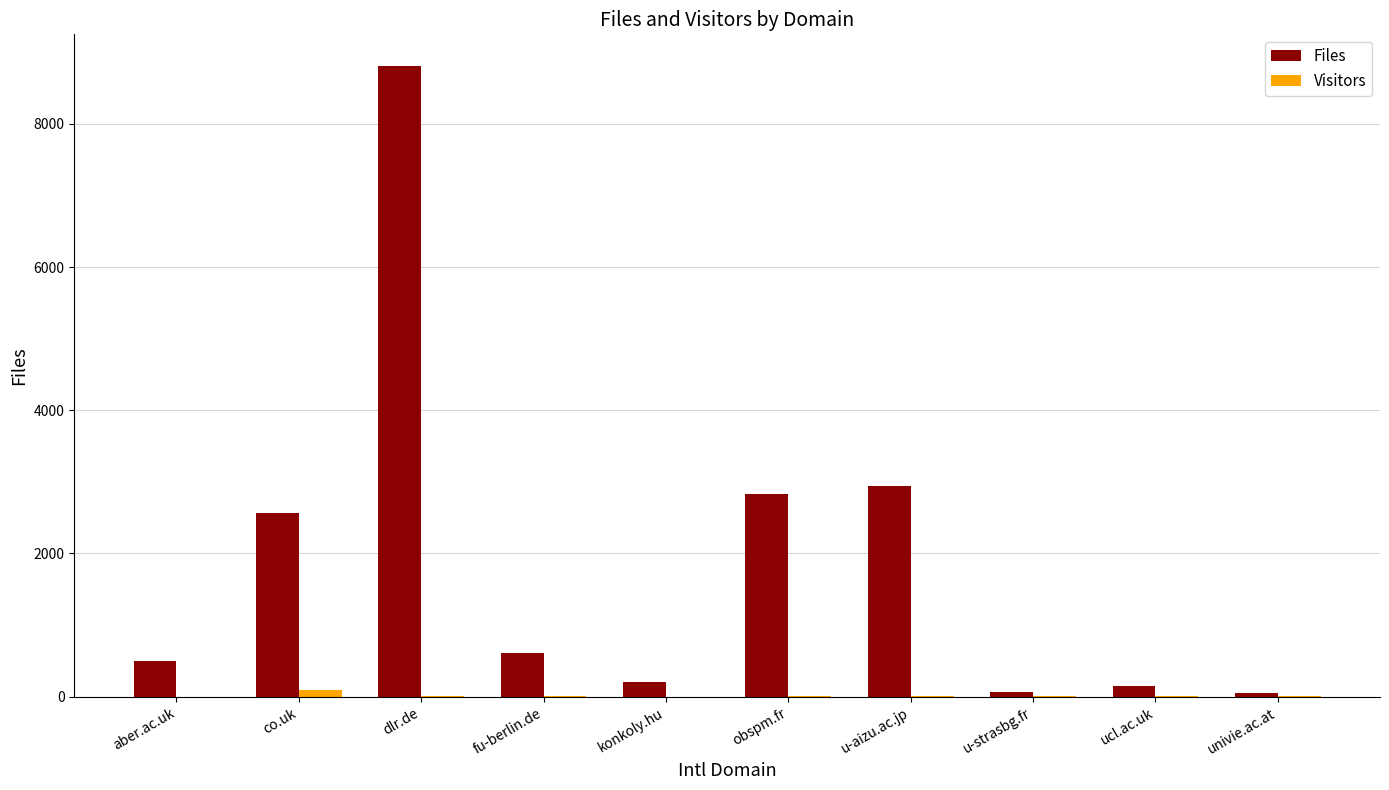

Between co.uk and univie.ac.at, which series saw the biggest shift?

Files